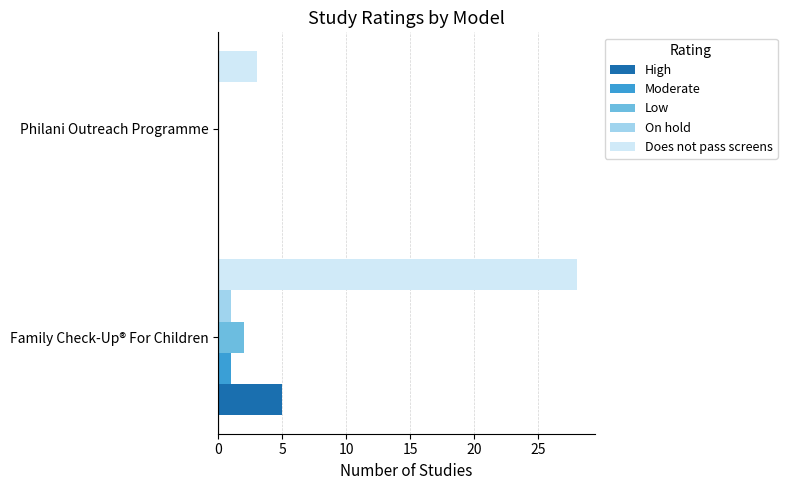

Between Family Check-Up® For Children and Philani Outreach Programme, which series saw the biggest shift?

Does not pass screens